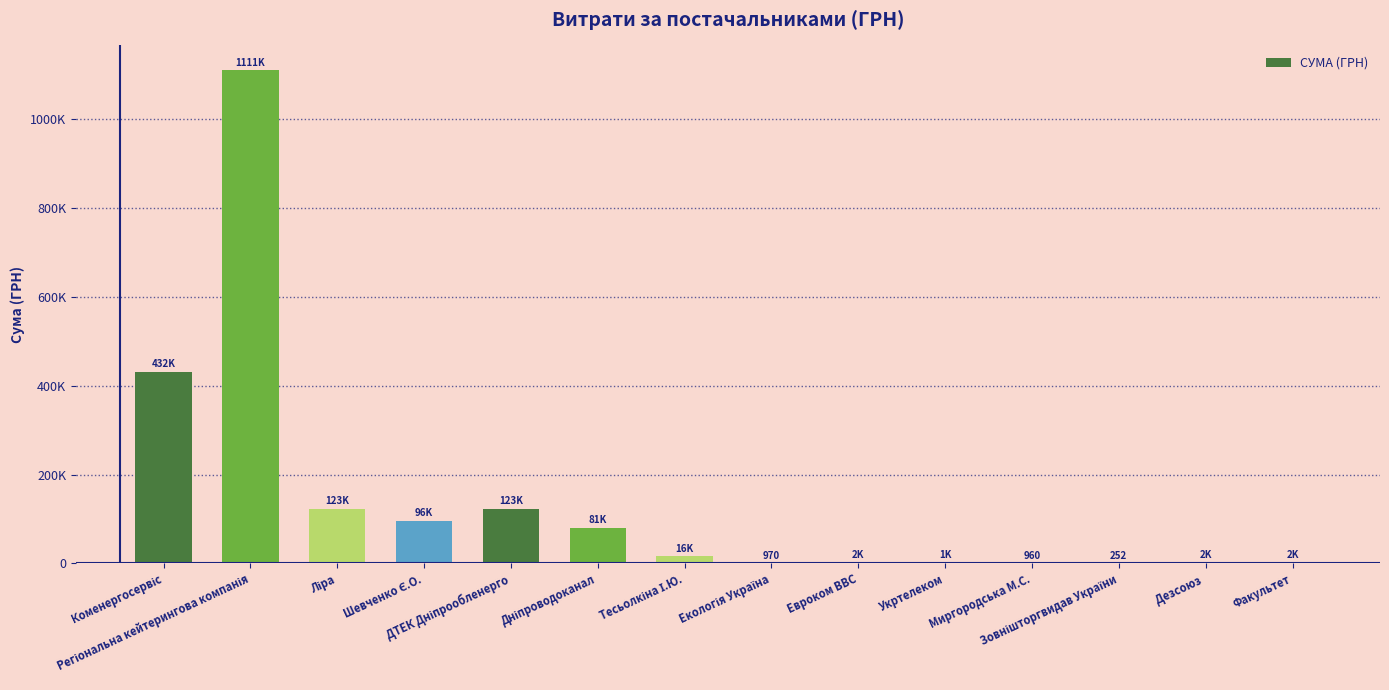

What position from the left is Регіональна кейтерингова компанія?

2